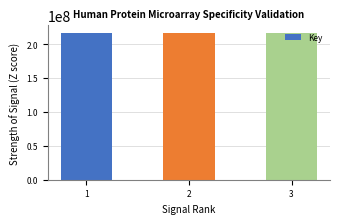

What is the value of the 1st bar from the left?

216843917